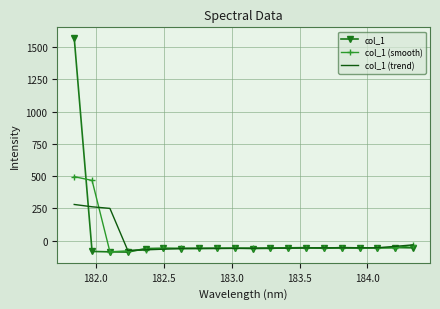

Which series has the widest spread of values?

col_1